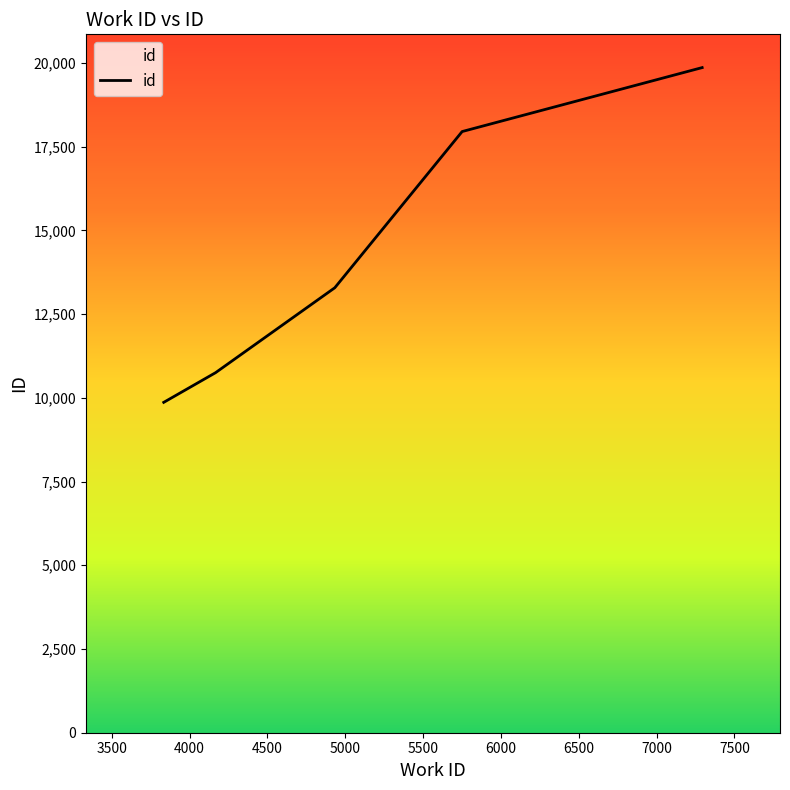

What is the smallest value displayed?

9865